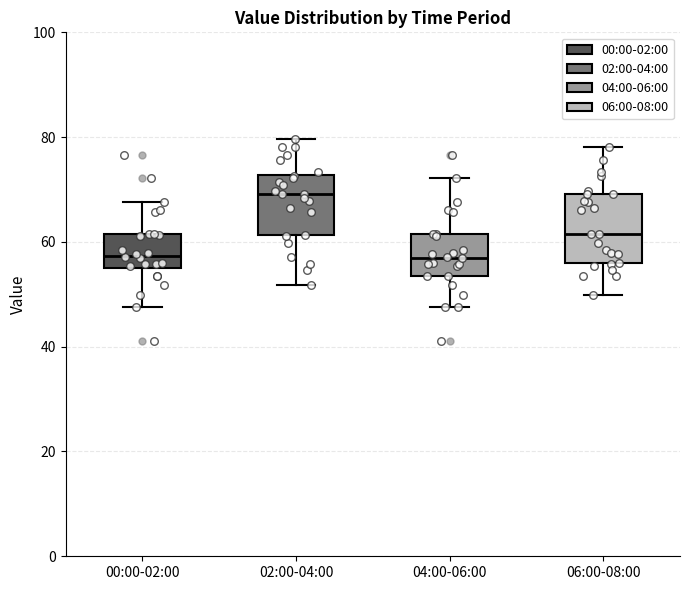

Where is the lower edge of the box for 06:00-08:00 on the y-axis? The values are not printed on the chart, so give them approximately, as read against the axis.

56